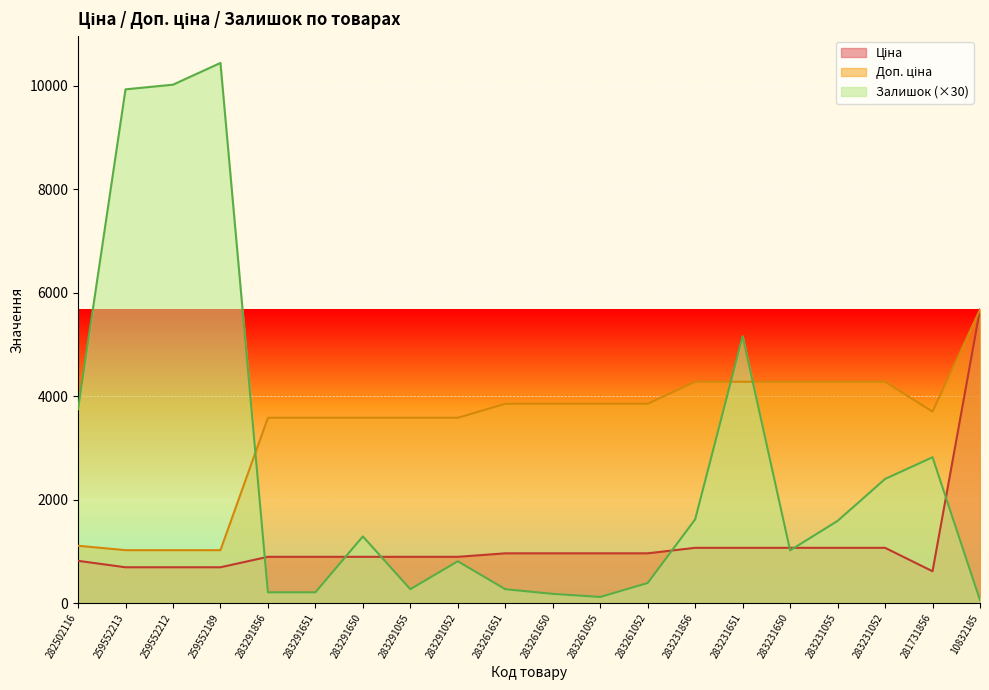

True or false: Залишок and Доп. ціна intersect in this chart.

True